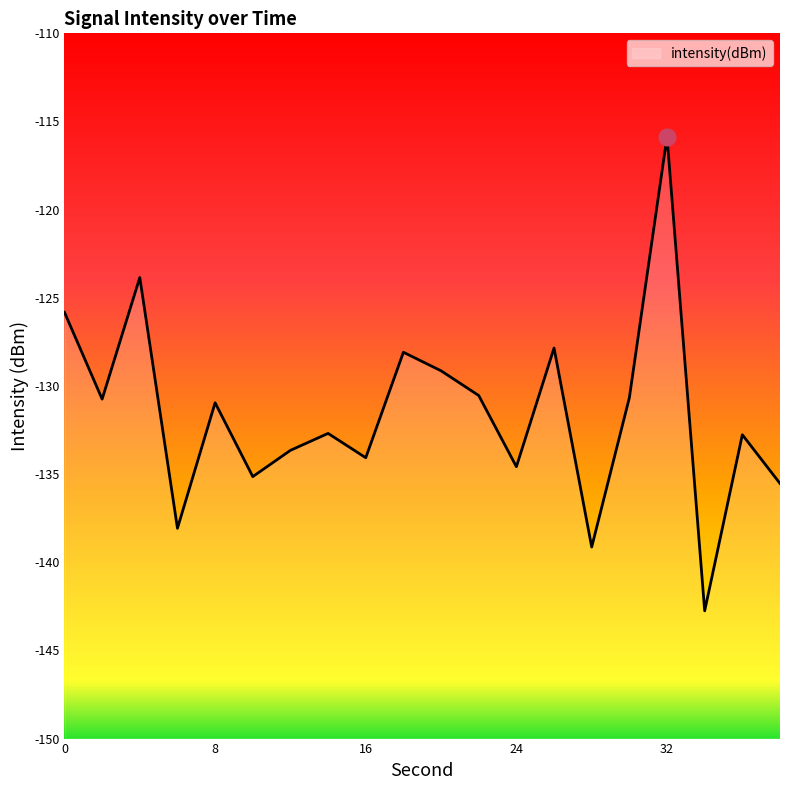

What is the value of the 19th point from the left?

-132.8